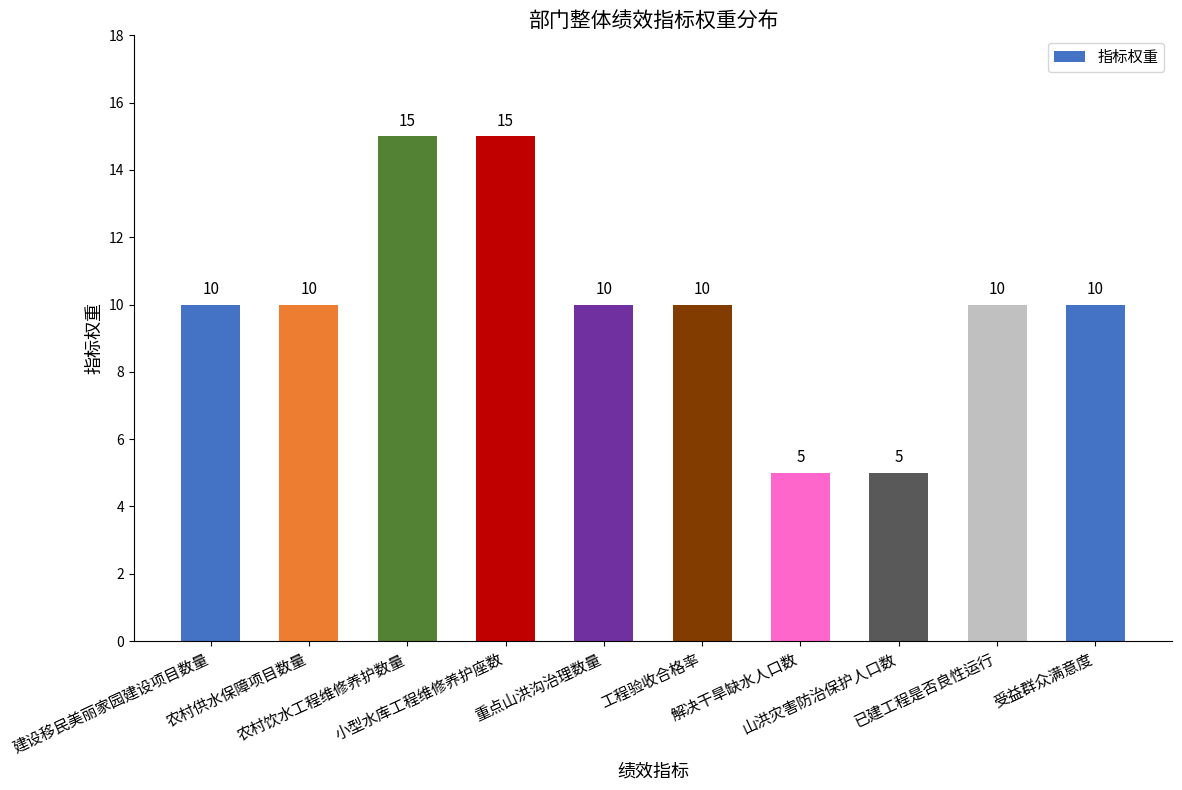

Count the values in the range 10 to 11.

6